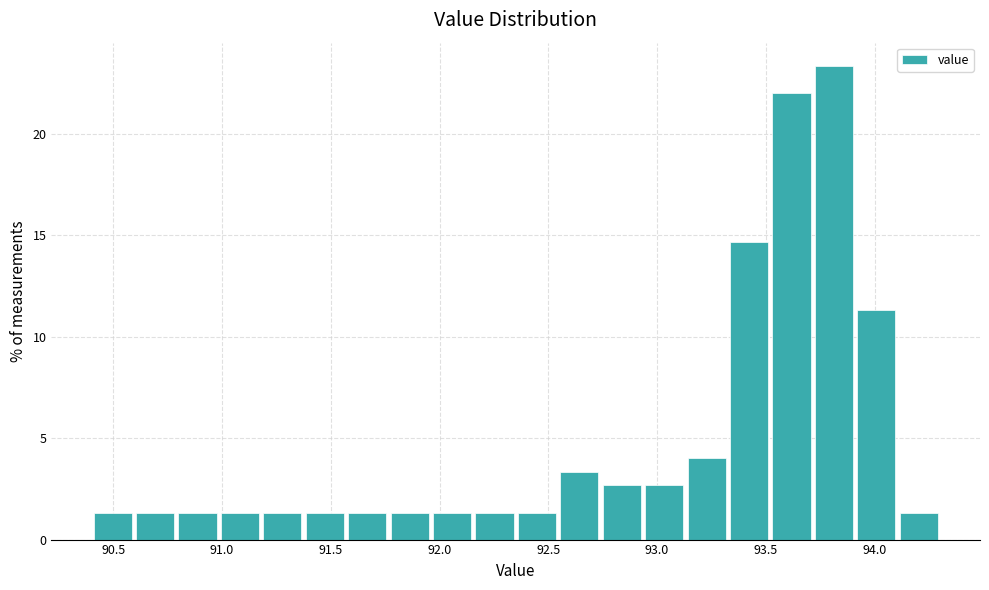

Read against the x-axis, roughly where is the centre of the tallest bar?

93.80